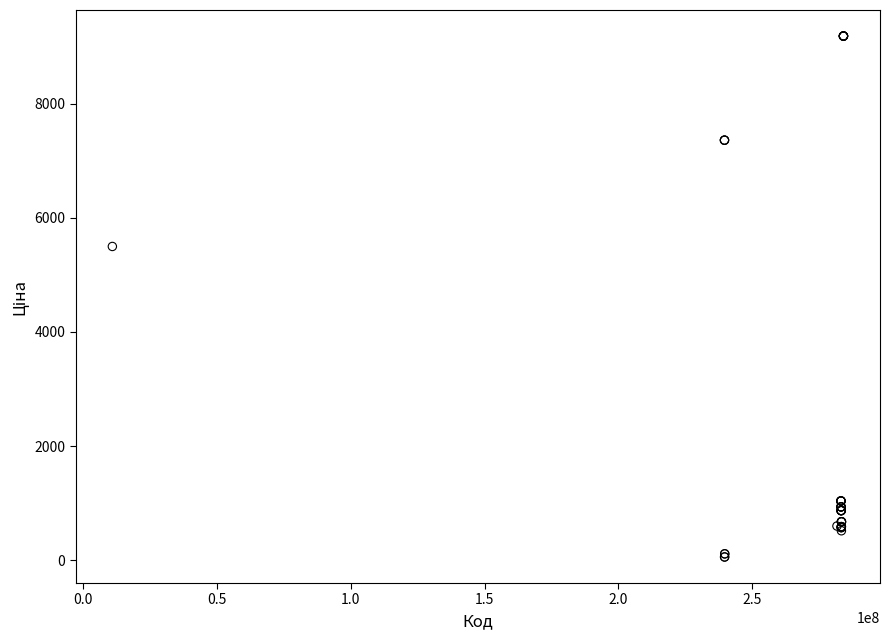

What Y value in the scatter plot is closest to 4620?

5497.3